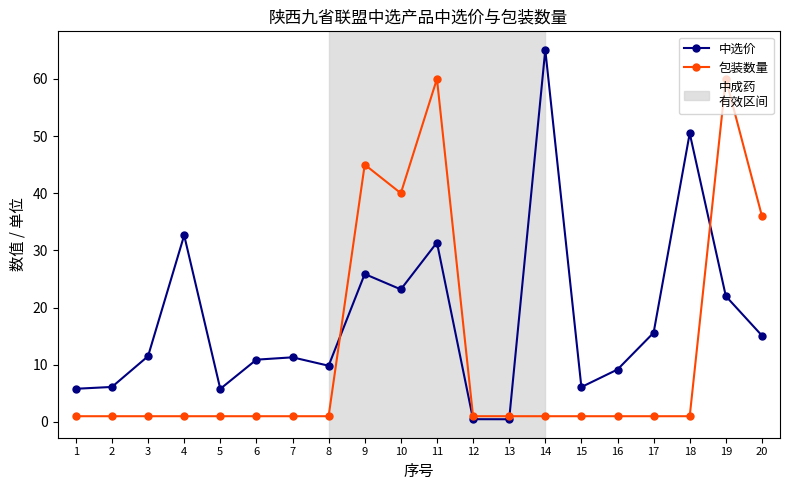

At 18, list the series in order from largest to smallest.

中选价, 包装数量